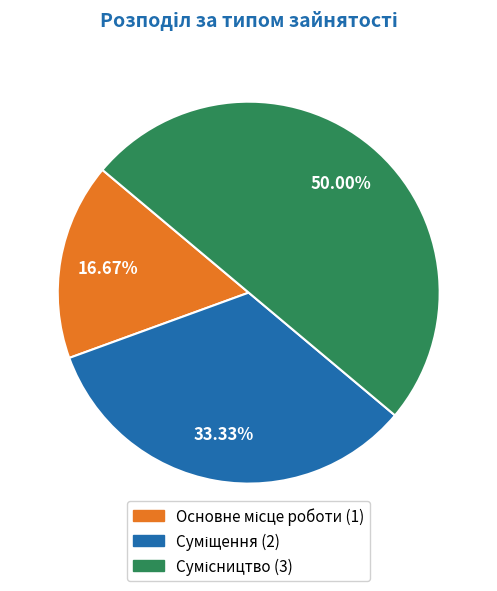

Is there any slice that represents more than half of the pie?

No